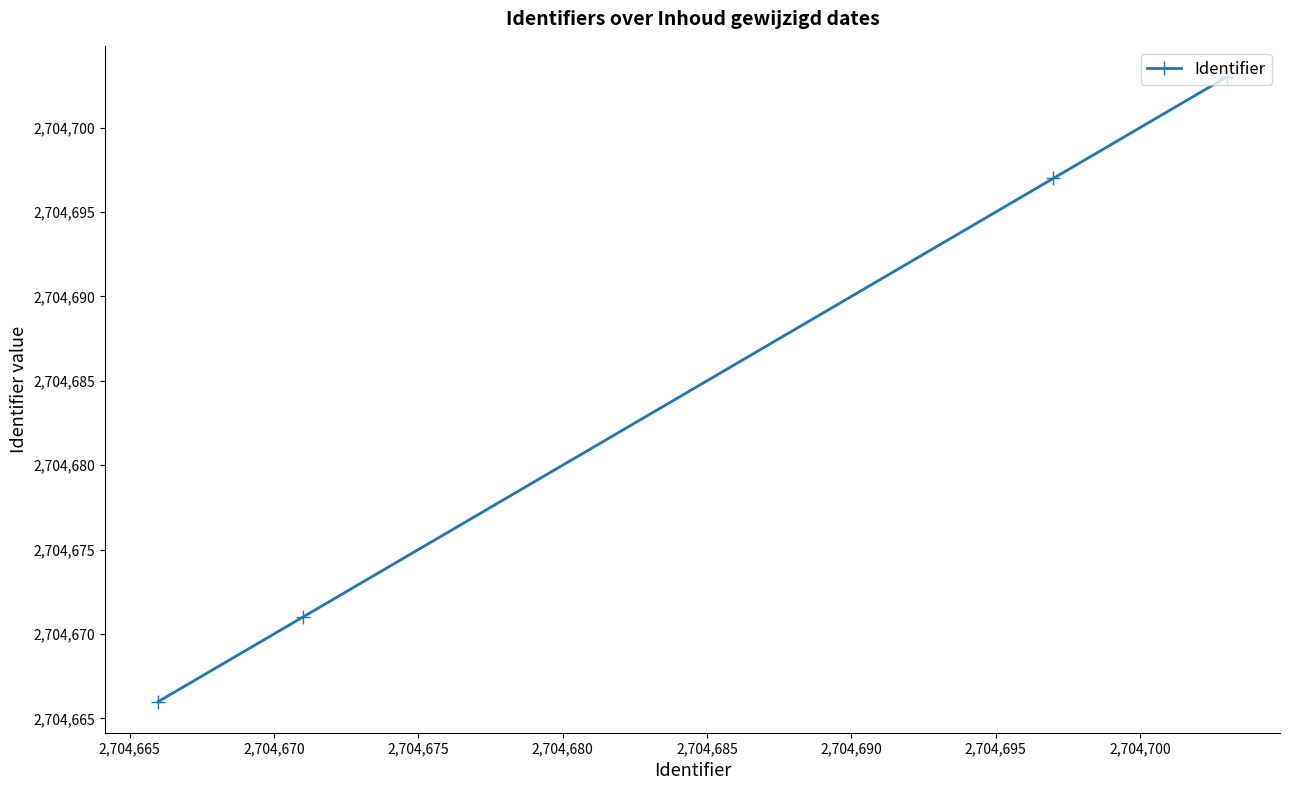

What is the minimum value shown in the chart?

2704666